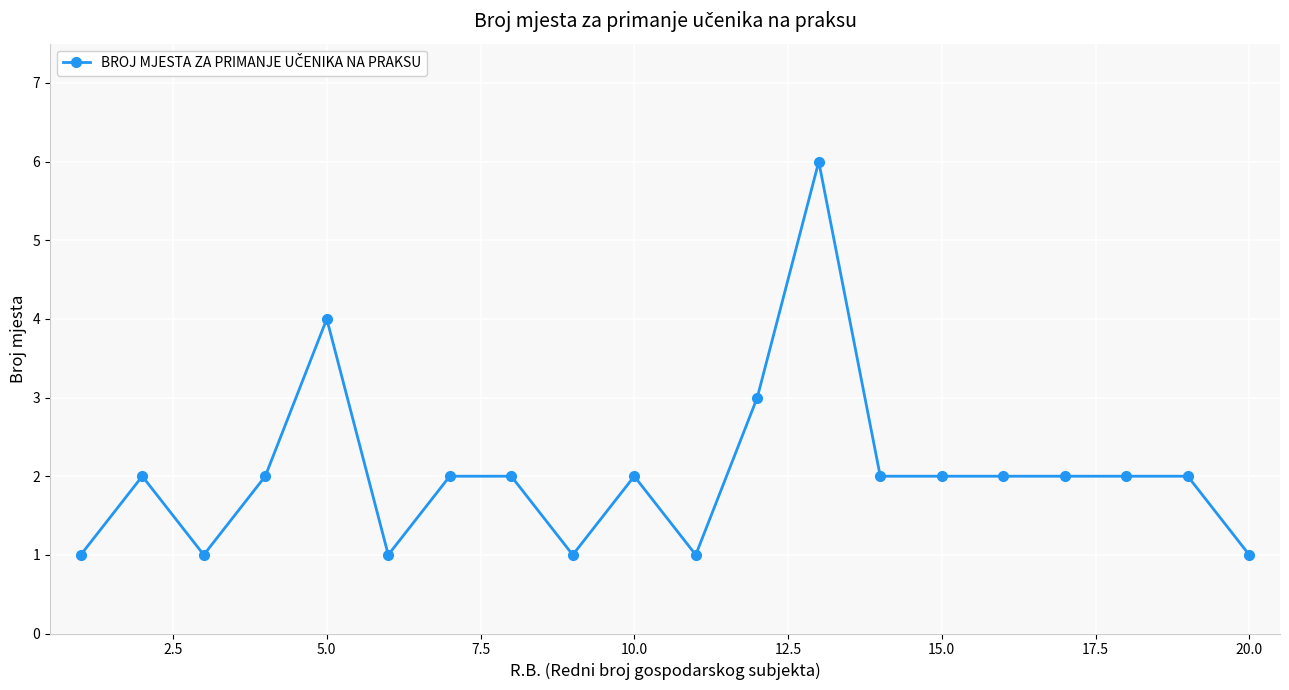

True or false: there are more than 0 points higher than both neighbors.

True